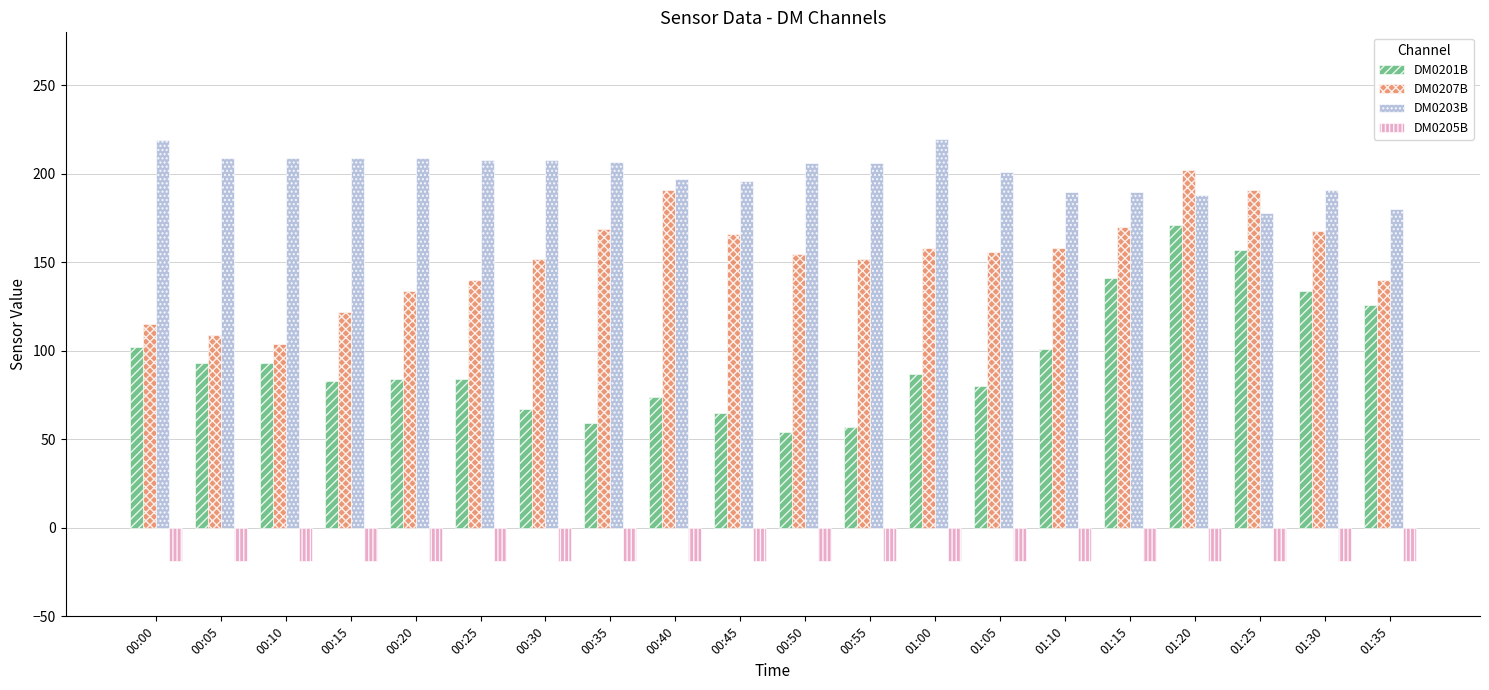

What is the value of the DM0207B bar at the 7th from the left?

152